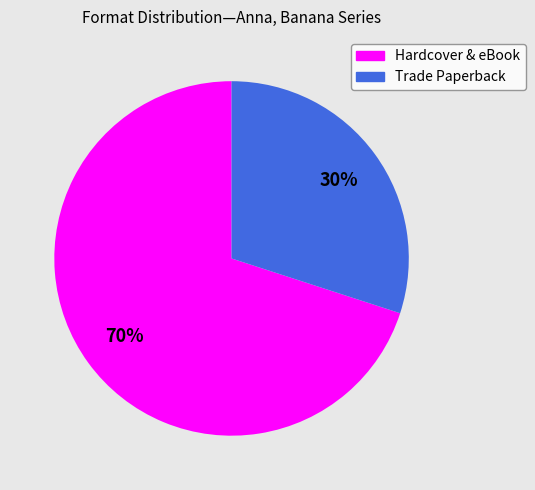

What is the majority slice?

Hardcover & eBook